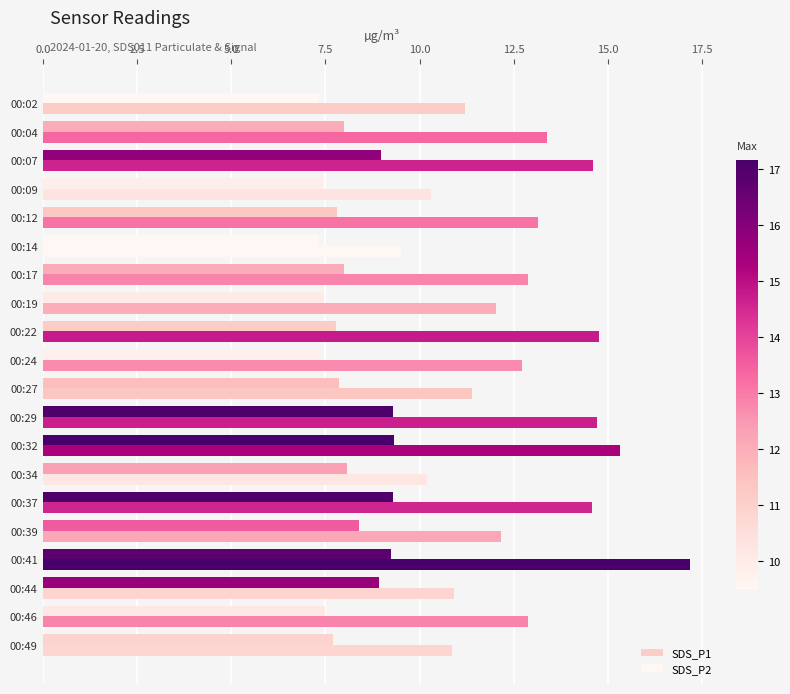

How many series are shown in this chart?

2